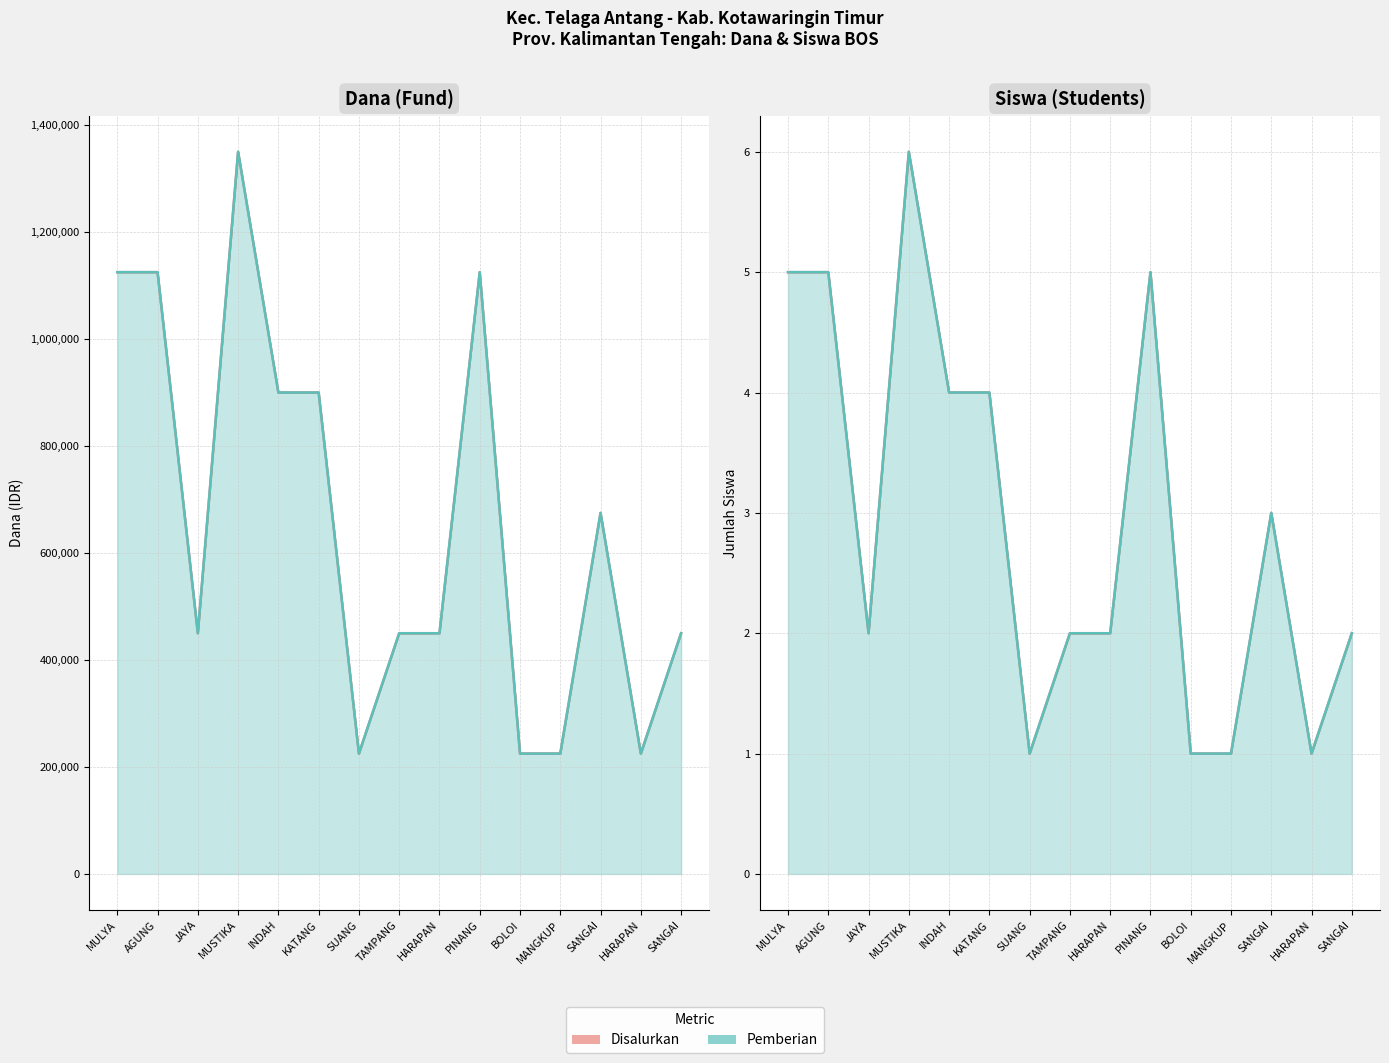

Which label corresponds to the largest value in the chart?

MUSTIKA